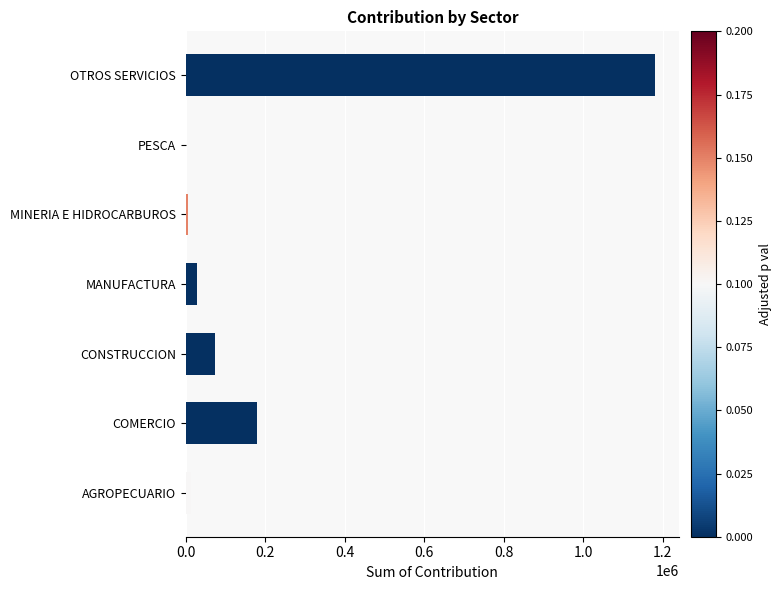

What is the sum of all values?

1485236